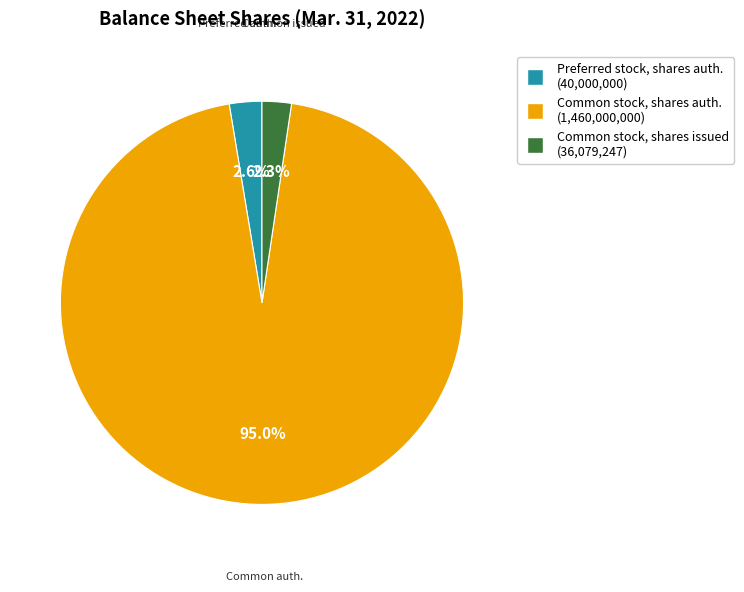

To the nearest percent, what is the difference between the largest and smallest slice percentages?

93%